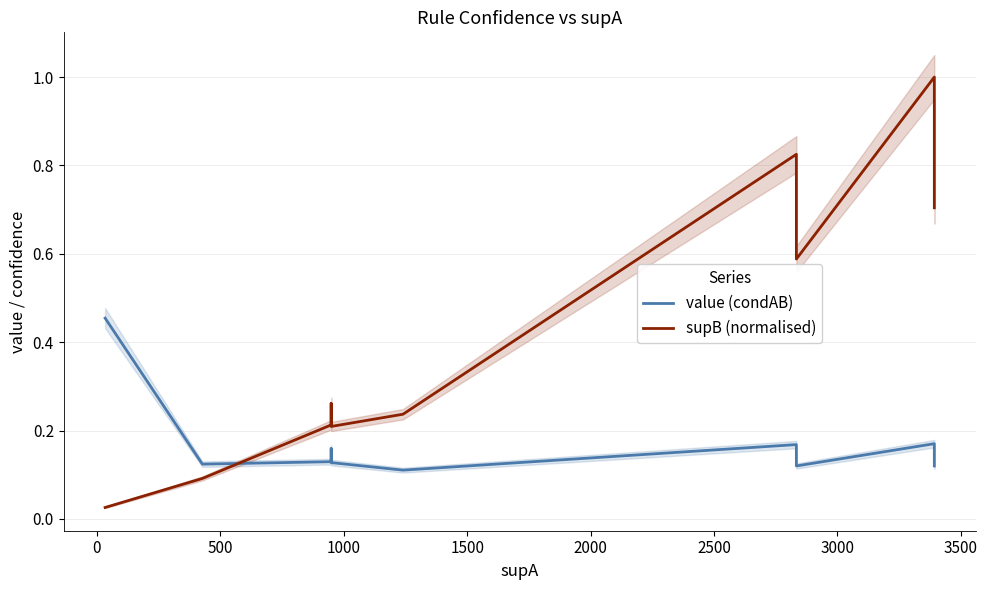

Which series has the largest range (max minus min)?

supB (normalised)